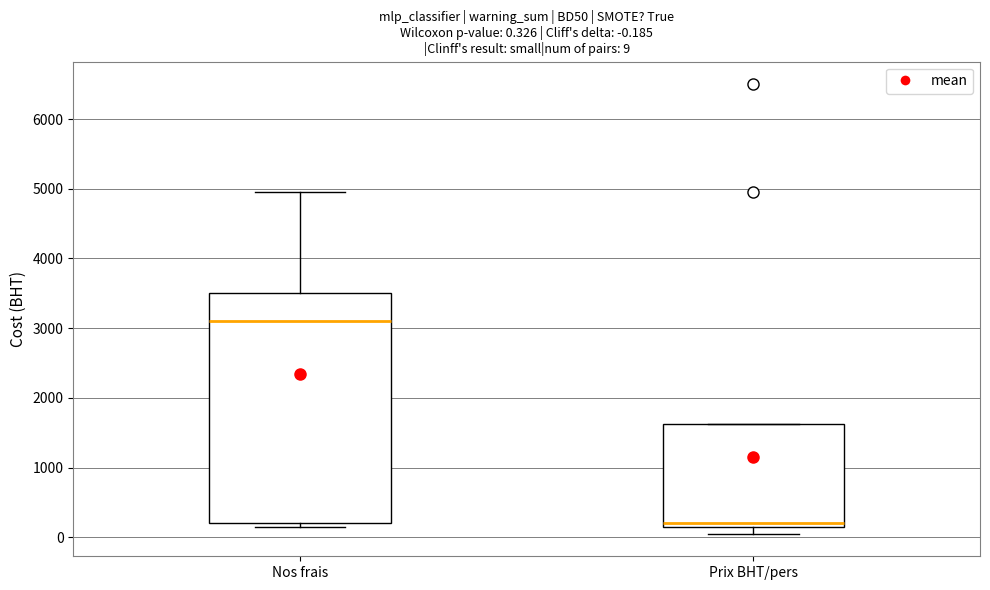

Which box's median line is the lowest?

Prix BHT/pers